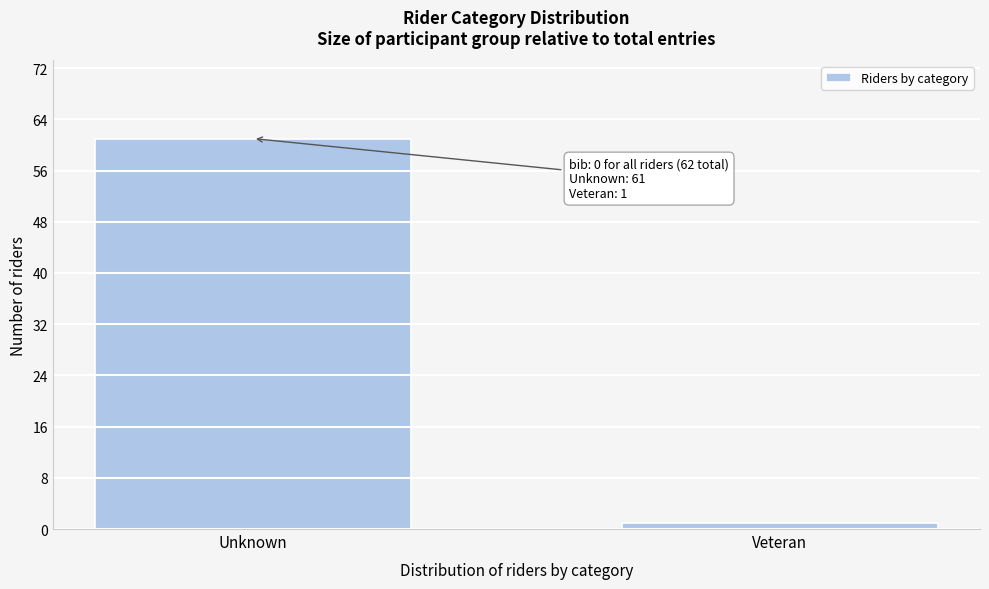

Reading left to right, extract all data points from this chart.

61	1